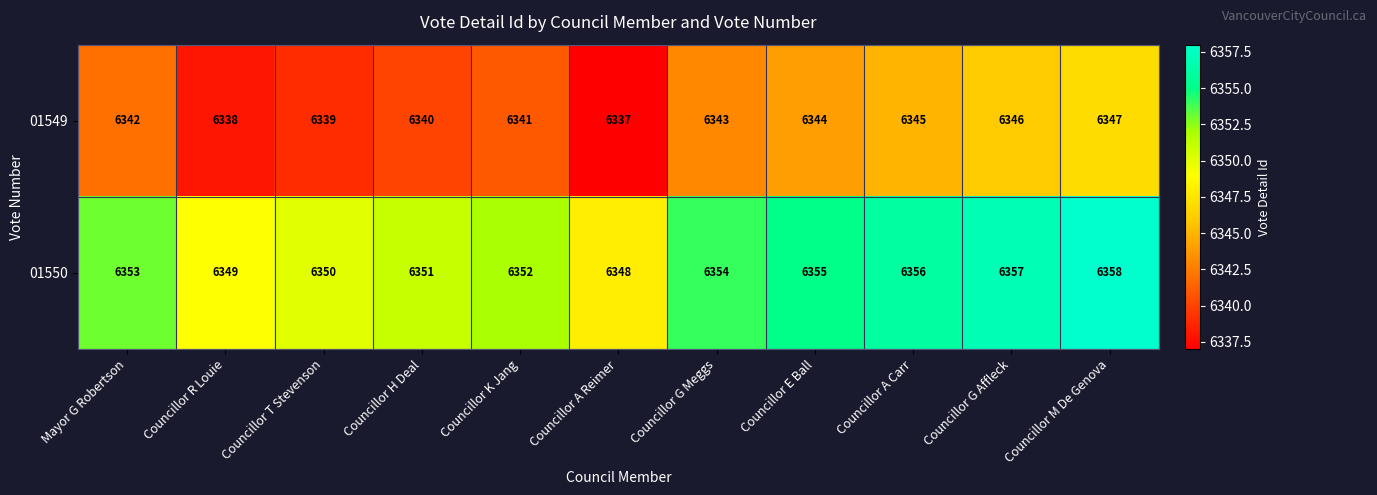

Which series has the largest total across all categories?

01550